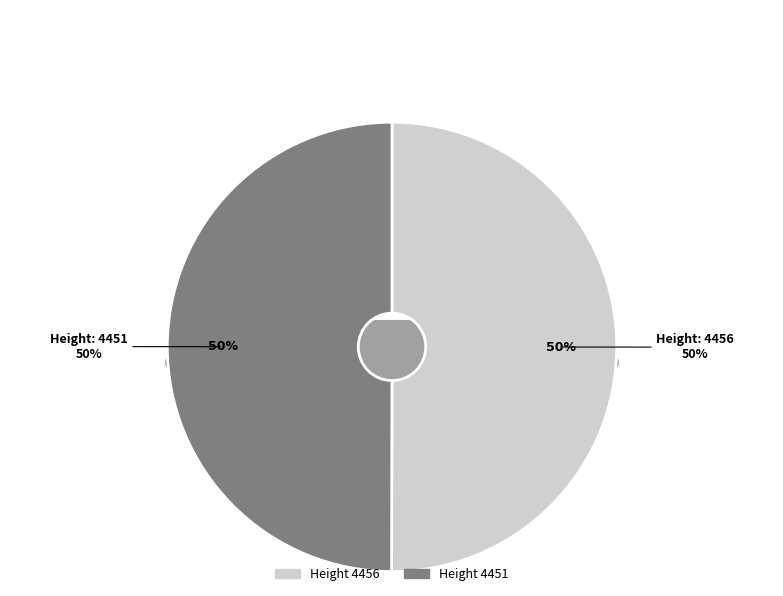

To the nearest percent, what percentage of the pie is 4451?

50%